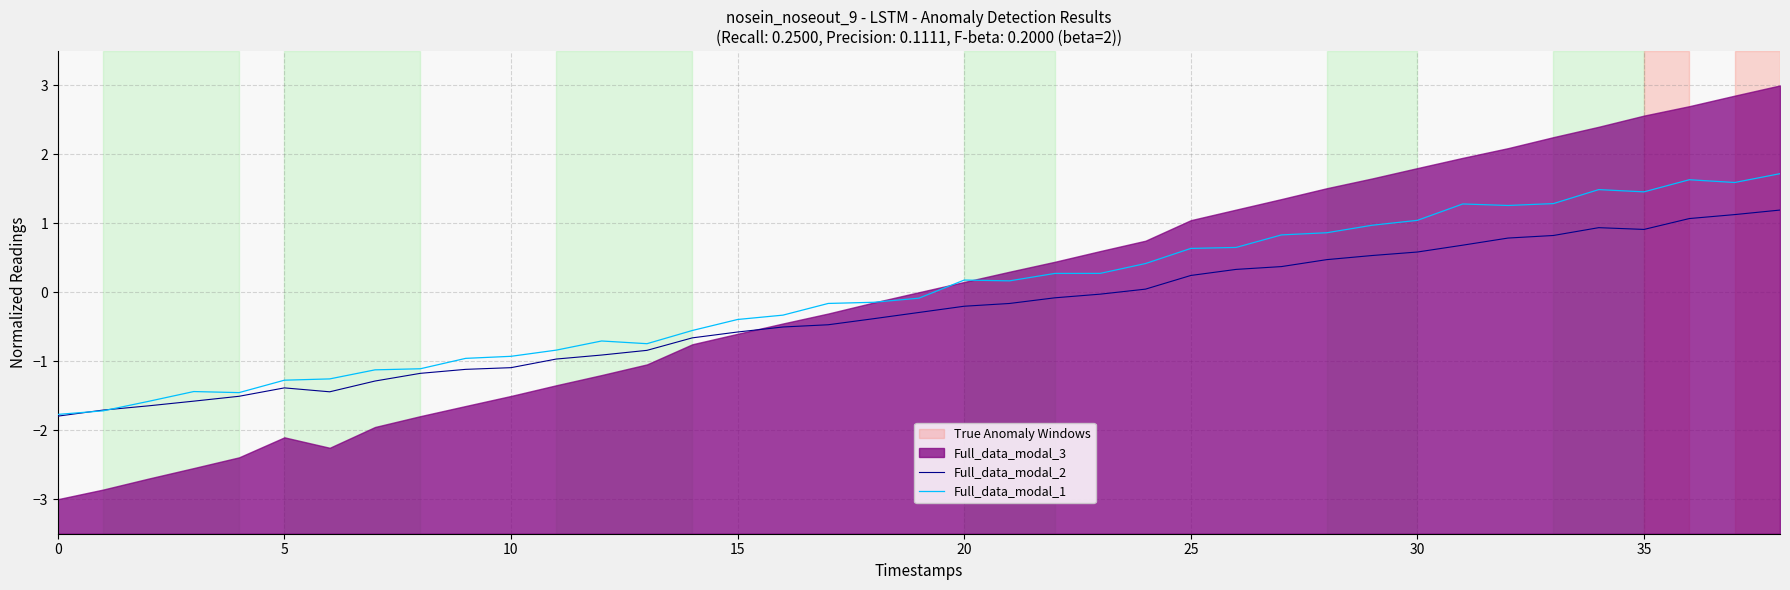

At which category does Full_data_modal_2 reach its first local peak?

5